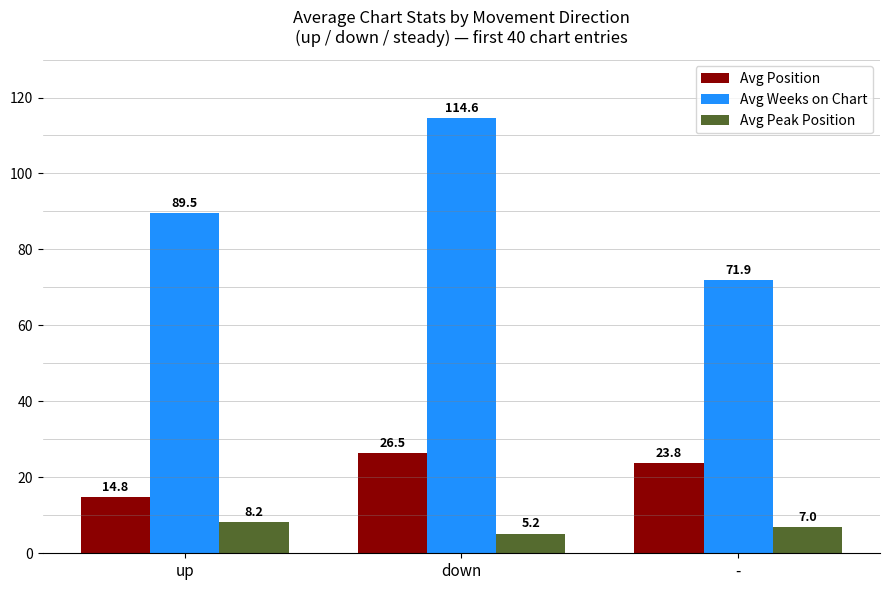

Reading left to right, list all the values displayed in this chart.

Avg Position: 14.8	26.5	23.8
Avg Weeks on Chart: 89.5	114.6	71.9
Avg Peak Position: 8.2	5.2	7.0